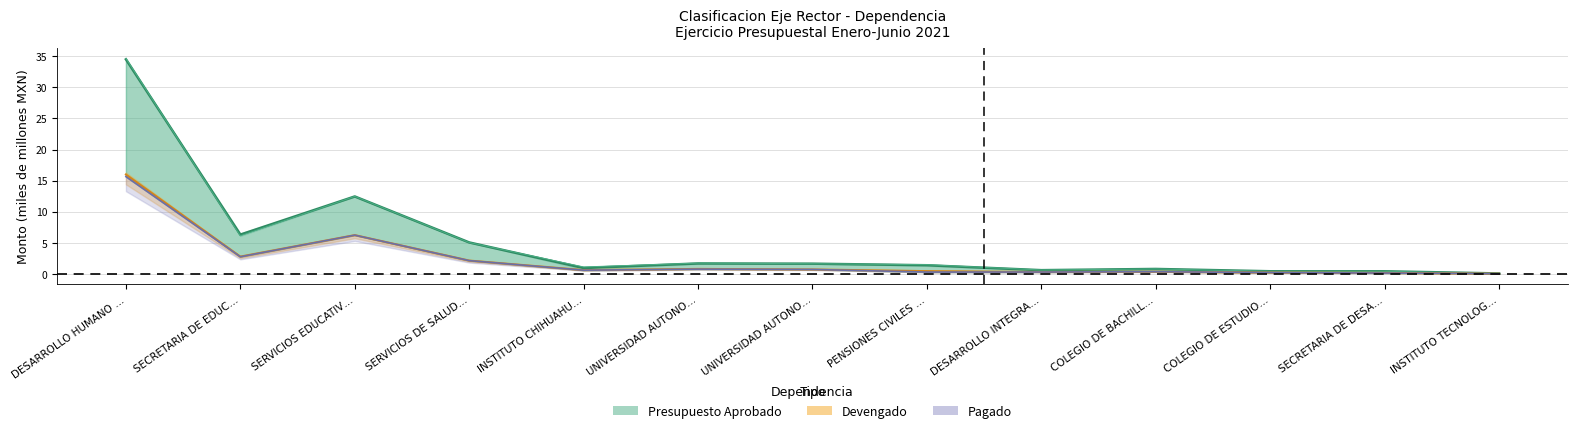

True or false: Devengado and Presupuesto Modificado intersect in this chart.

False